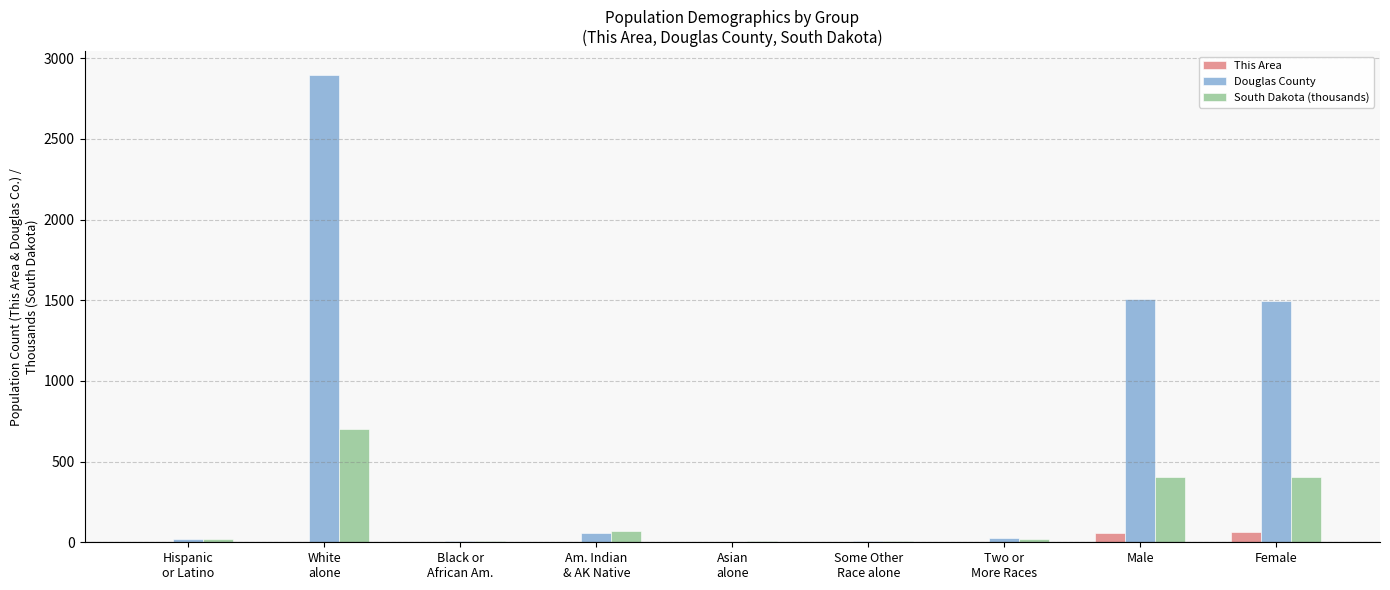

How many groups of bars are there?

9